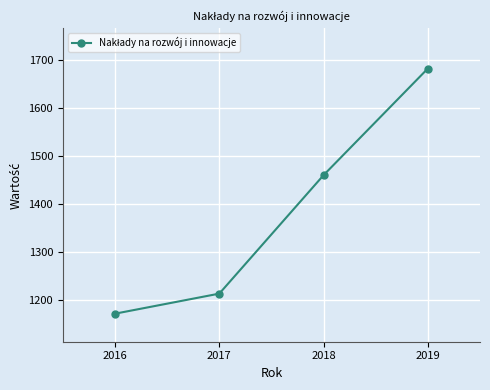

Reading right to left, list all the values displayed in this chart.

2019=1682.4	2018=1459.9	2017=1212.6	2016=1170.7